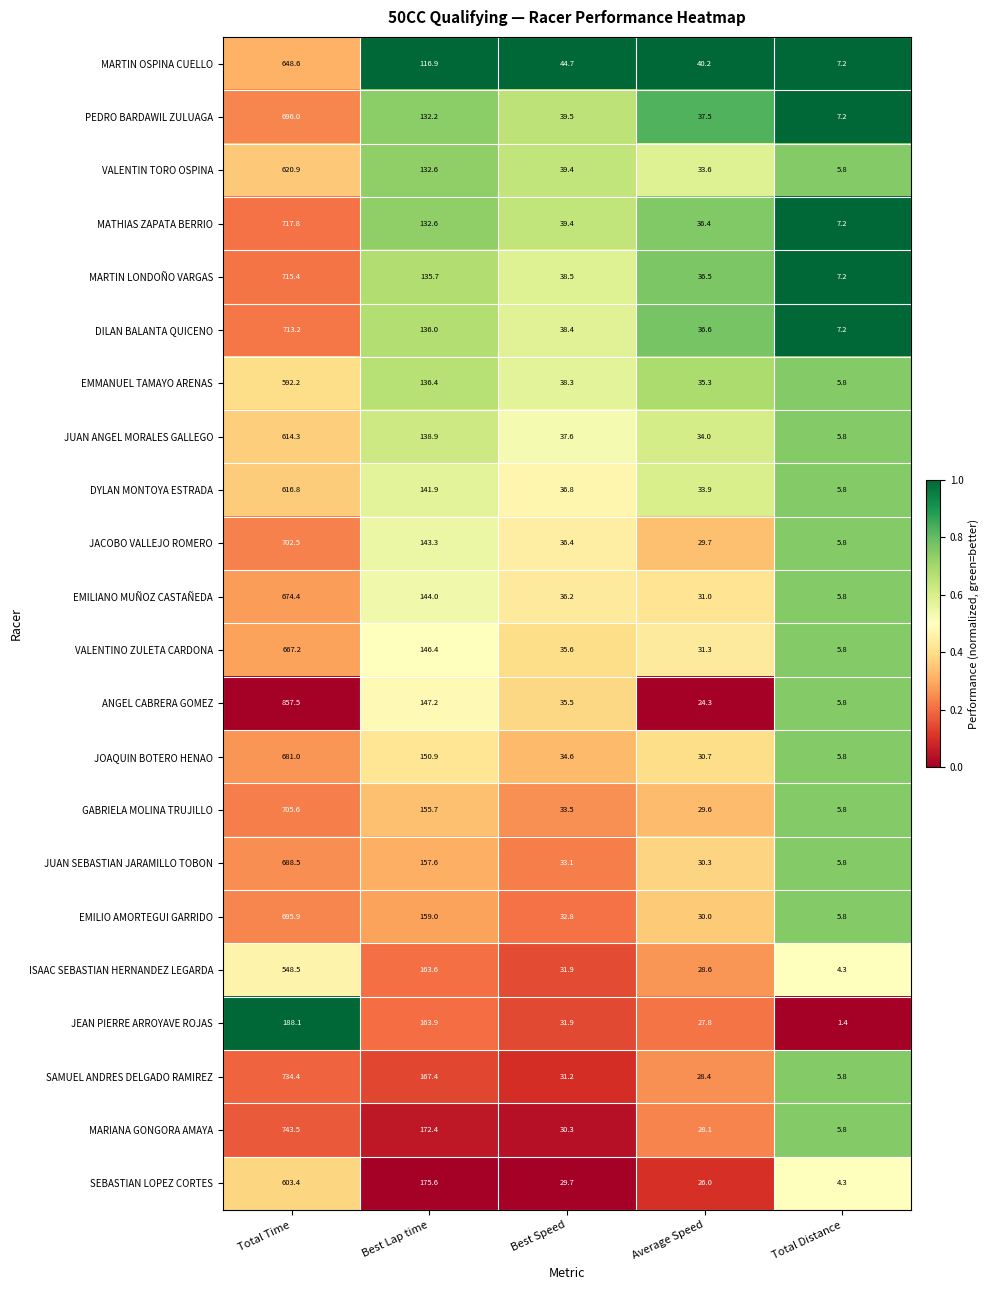

Read the GABRIELA MOLINA TRUJILLO value at Average Speed.

29.6